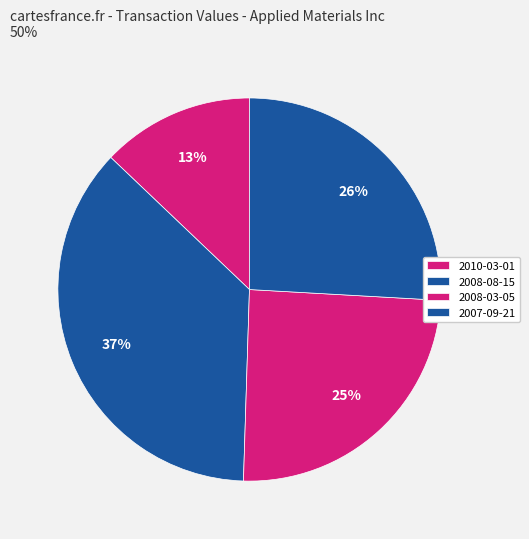

How many slices are in this pie chart?

4